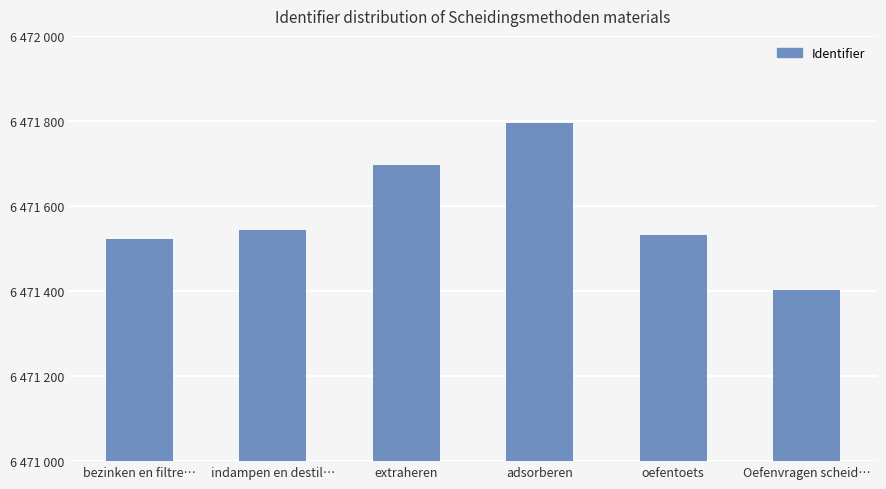

What is the difference between the maximum and minimum values?

393